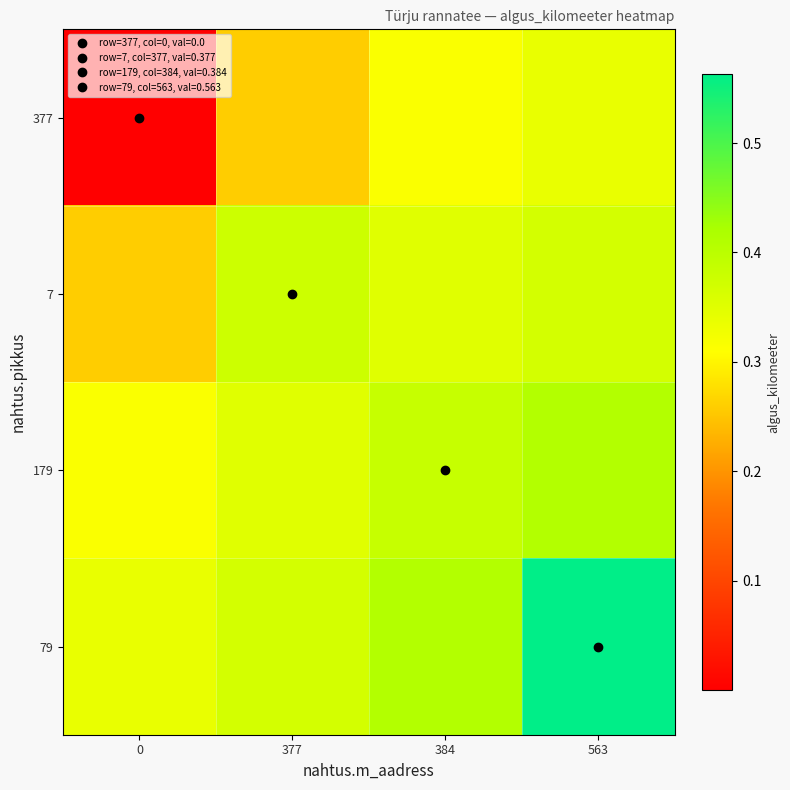

Which series changed the most between 0 and 384?

377